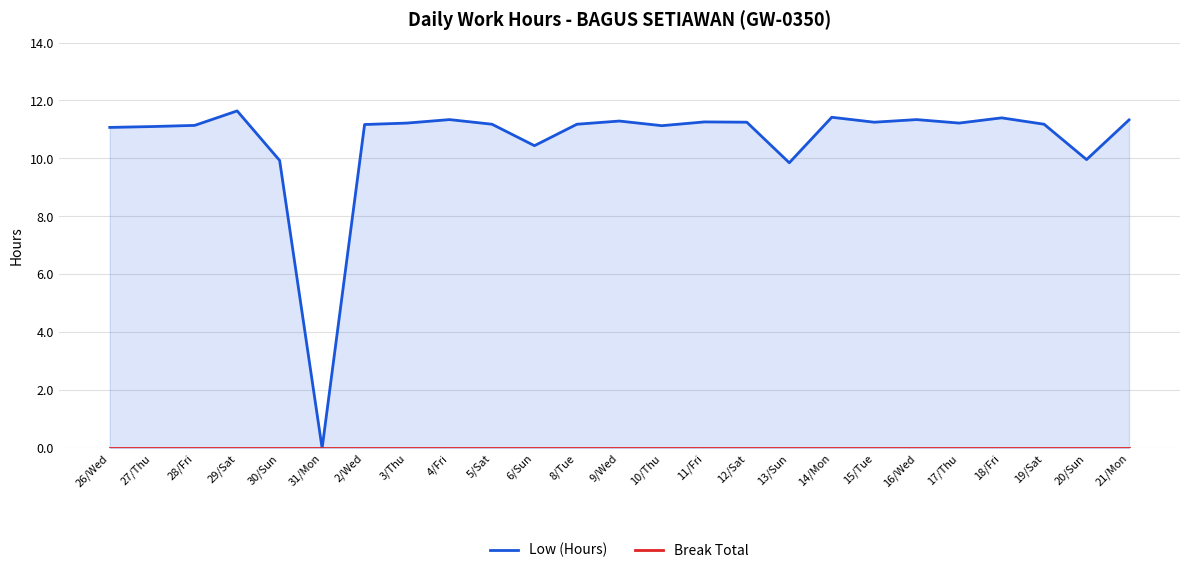

What is the maximum value shown in the chart?

11.6